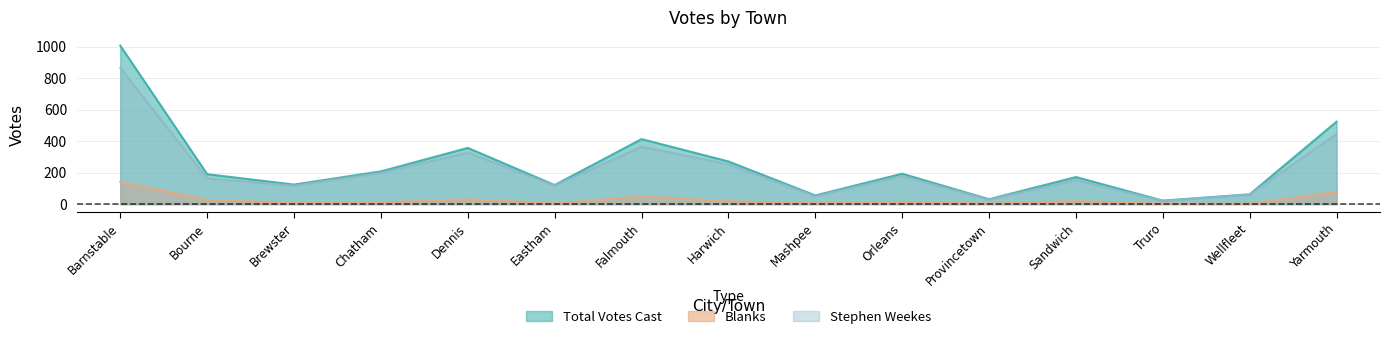

What is the label of the 5th point from the right?

Provincetown